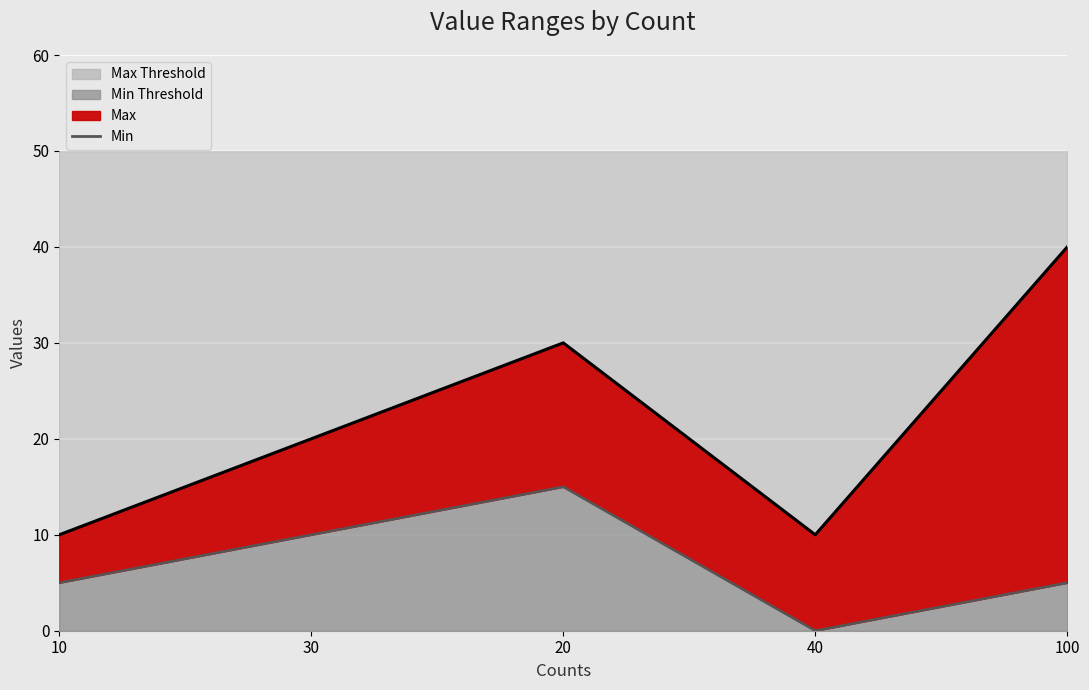

At which label is the value closest to 7?

10